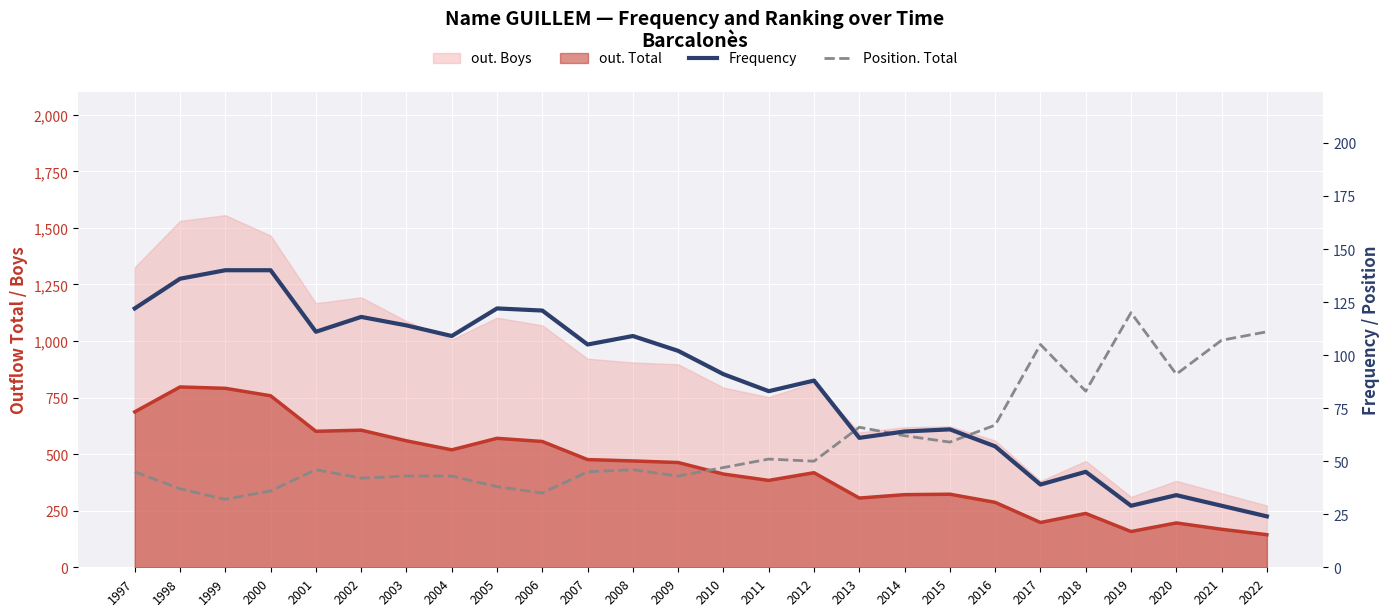

In Frequency, how many points are higher than both neighbors (excluding endpoints)?

7